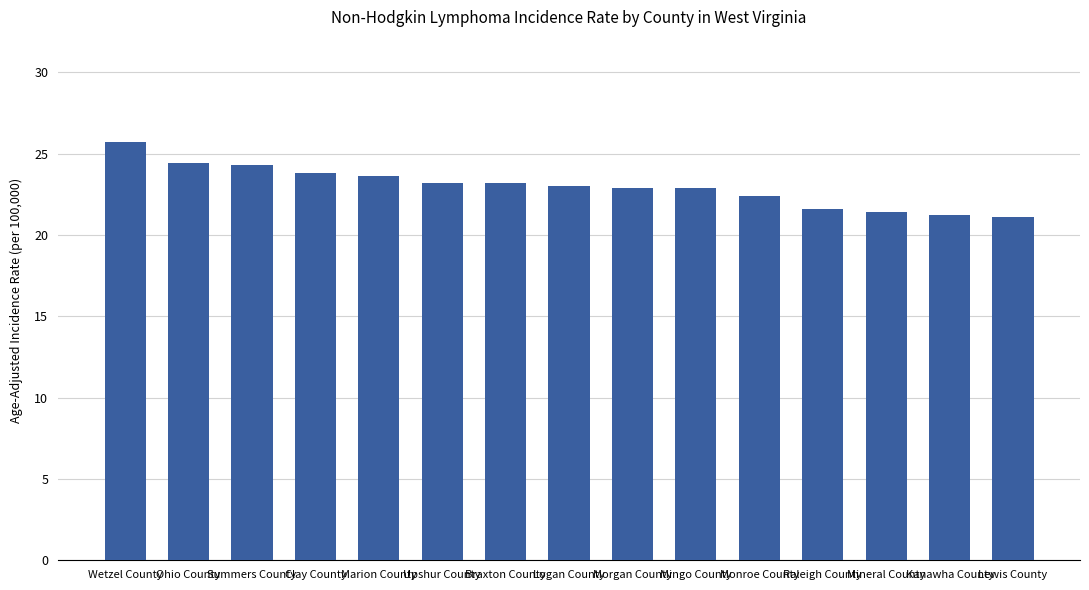

What is the value of the 3rd bar from the left?

24.3